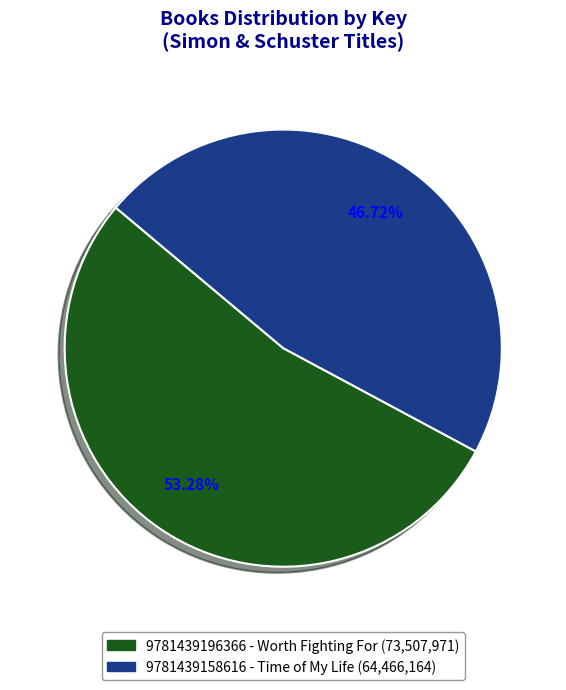

Rank the categories by value from highest to lowest.

9781439196366 - Worth Fighting For (73,507,971), 9781439158616 - Time of My Life (64,466,164)